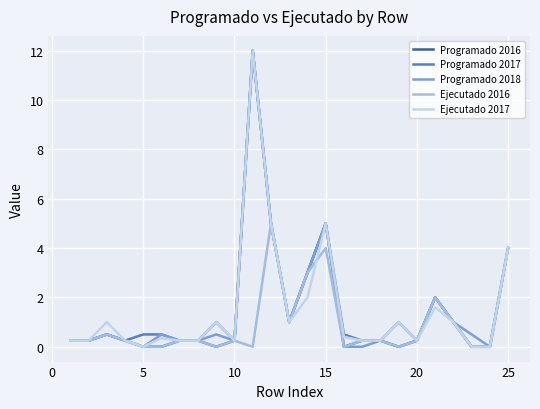

What is the maximum value for Programado 2017?

12.0